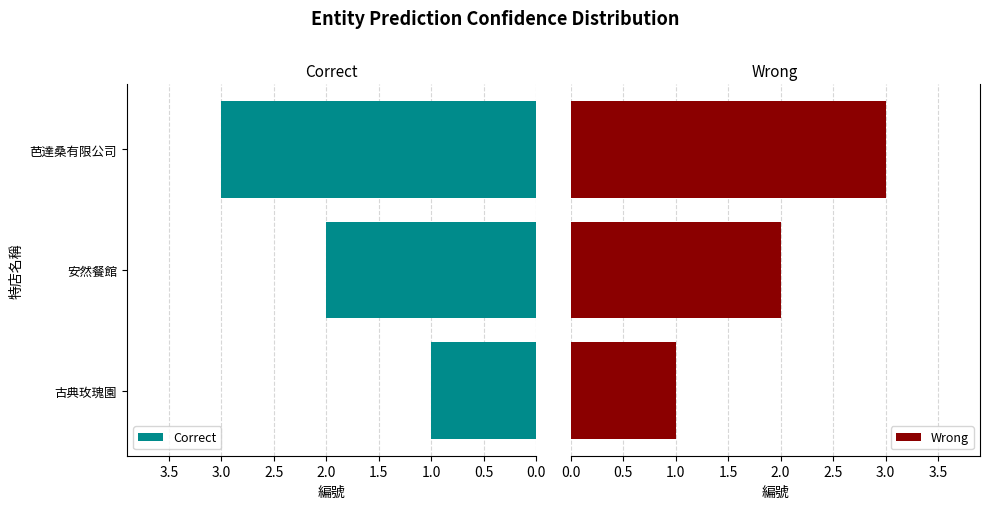

The value of Correct at 古典玫瑰園 is 2. True or false?

False